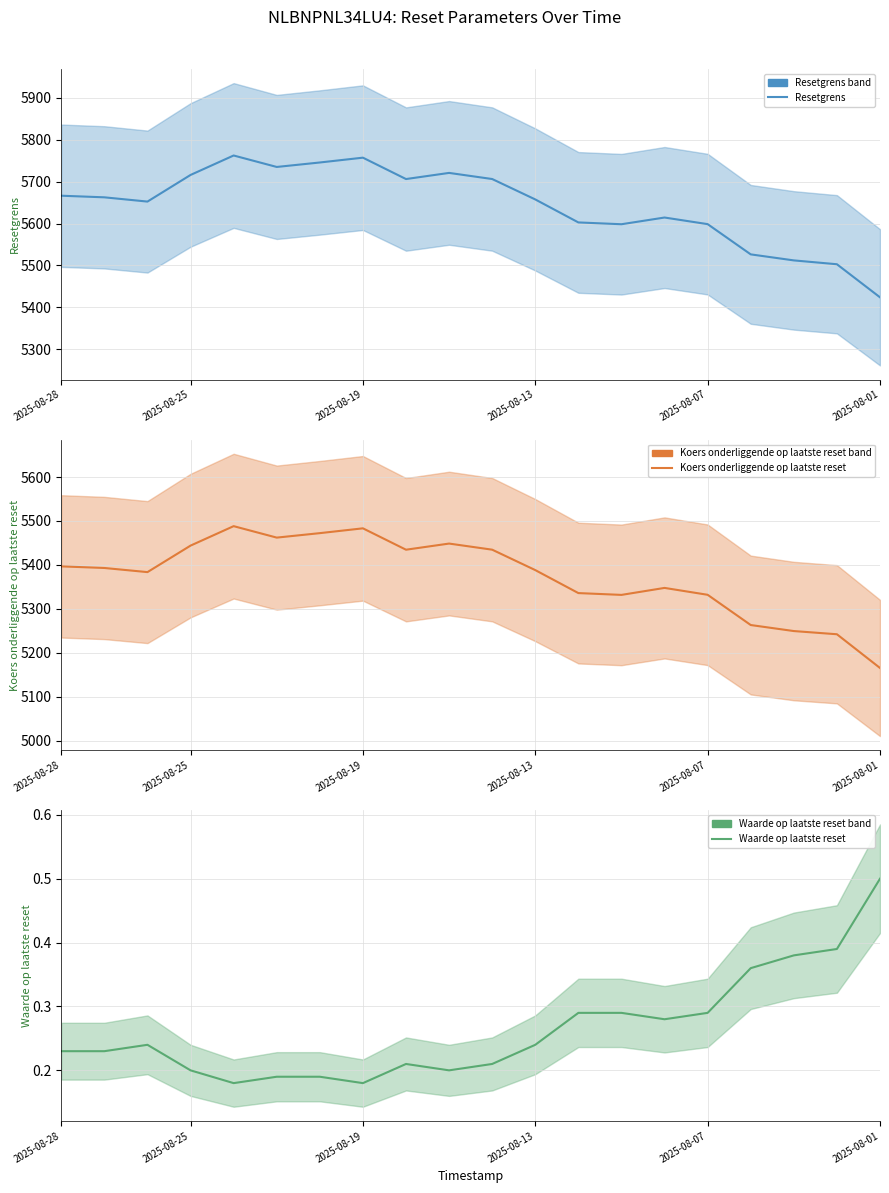

Reading left to right, extract all data points from this chart.

Resetgrens: 5666.6	5662.7	5652.6	5716.2	5762.6	5735.3	5745.9	5757.4	5706.4	5721.0	5706.4	5657.7	5602.8	5598.4	5614.5	5598.7	5526.5	5512.1	5502.9	5423.9
Koers onderliggende op laatste reset: 5396.7	5393.1	5383.7	5444.0	5488.2	5462.2	5472.3	5483.3	5434.6	5448.6	5434.7	5388.2	5336.0	5331.9	5347.7	5332.1	5263.3	5249.6	5242.3	5165.6
Waarde op laatste reset: 0.2	0.2	0.2	0.2	0.2	0.2	0.2	0.2	0.2	0.2	0.2	0.2	0.3	0.3	0.3	0.3	0.4	0.4	0.4	0.5